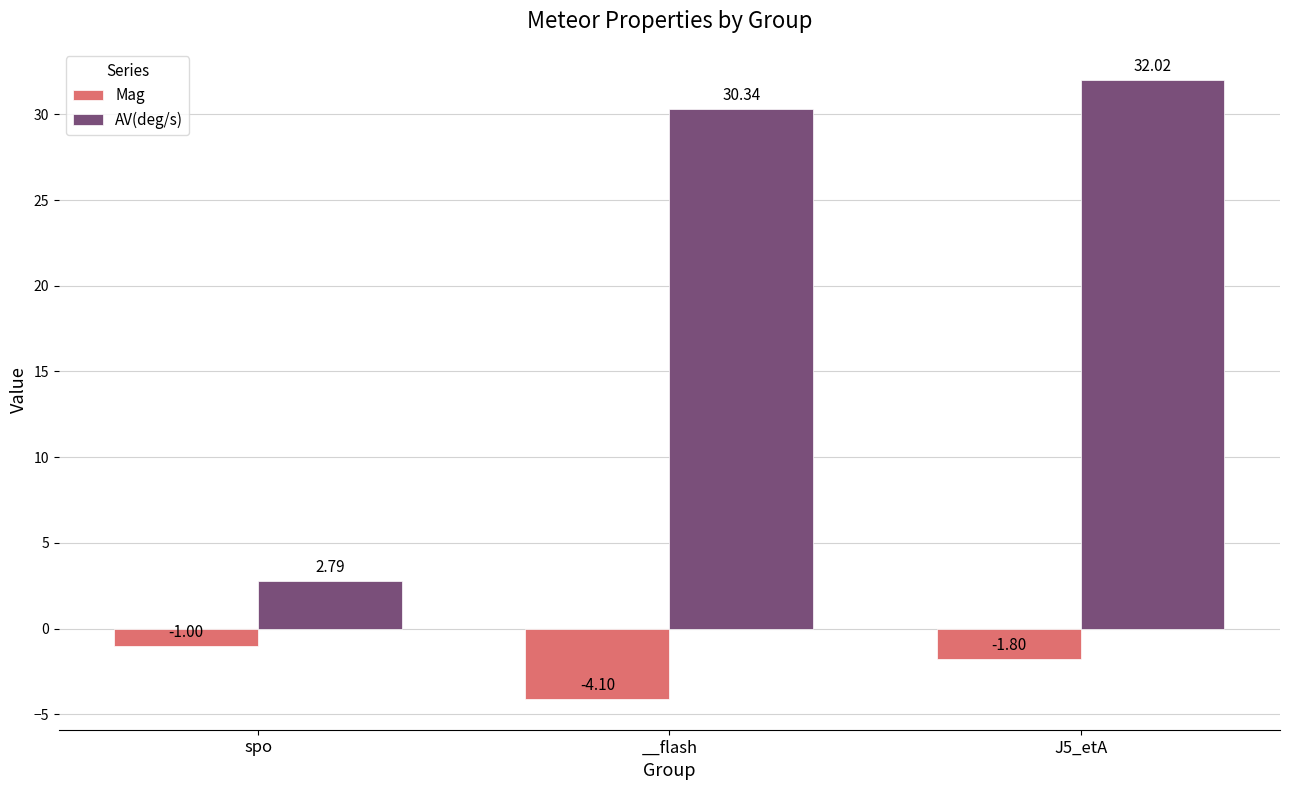

Which label corresponds to the largest value in the chart?

J5_etA